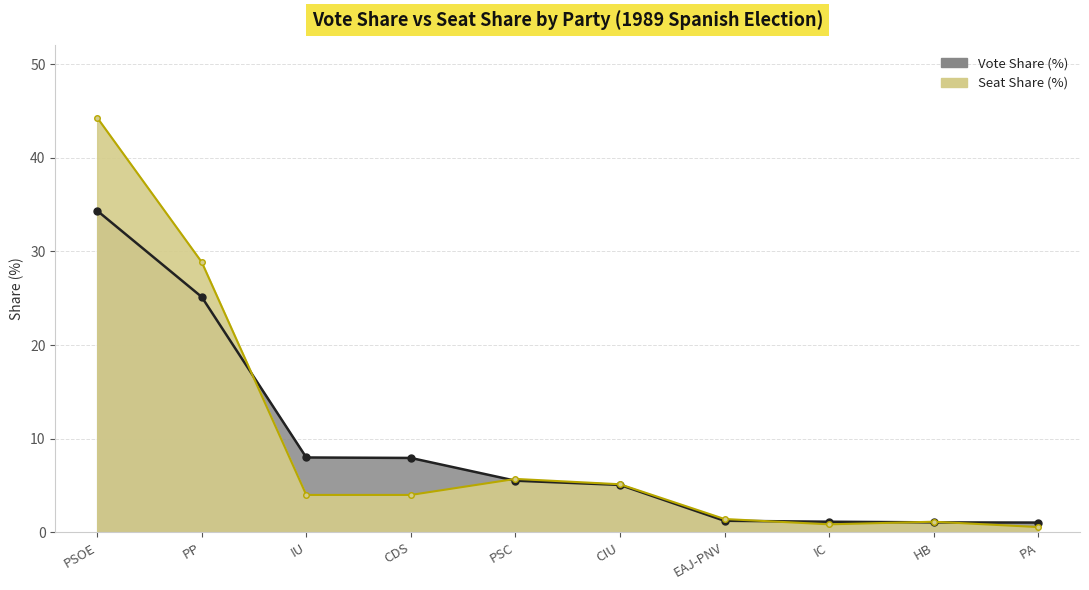

What is the label of the 5th point from the left?

PSC